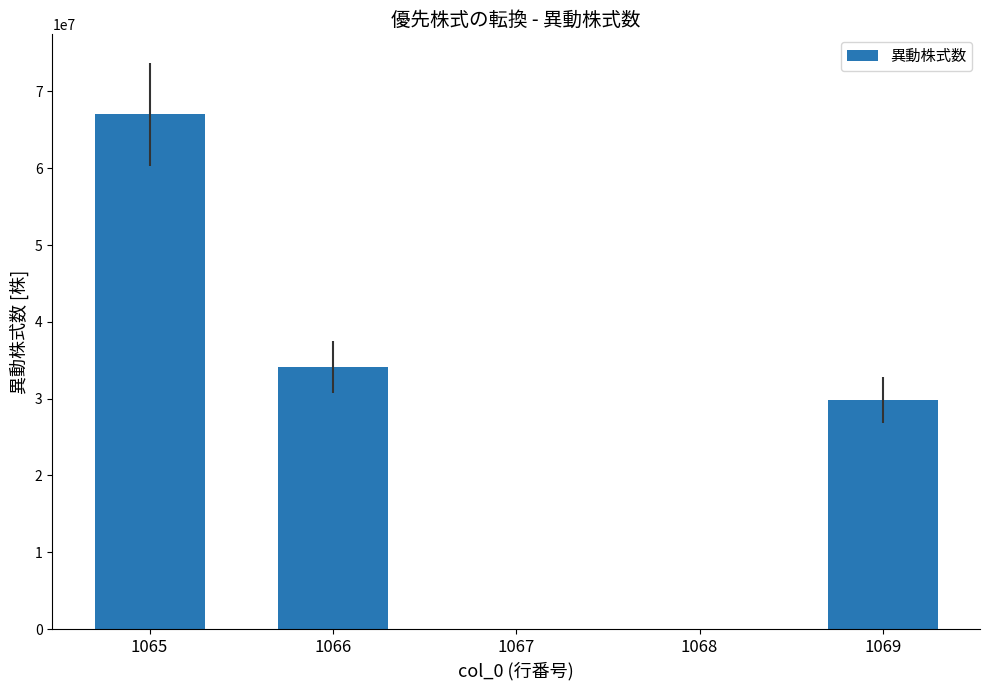

What is the sum of all values?

131091761